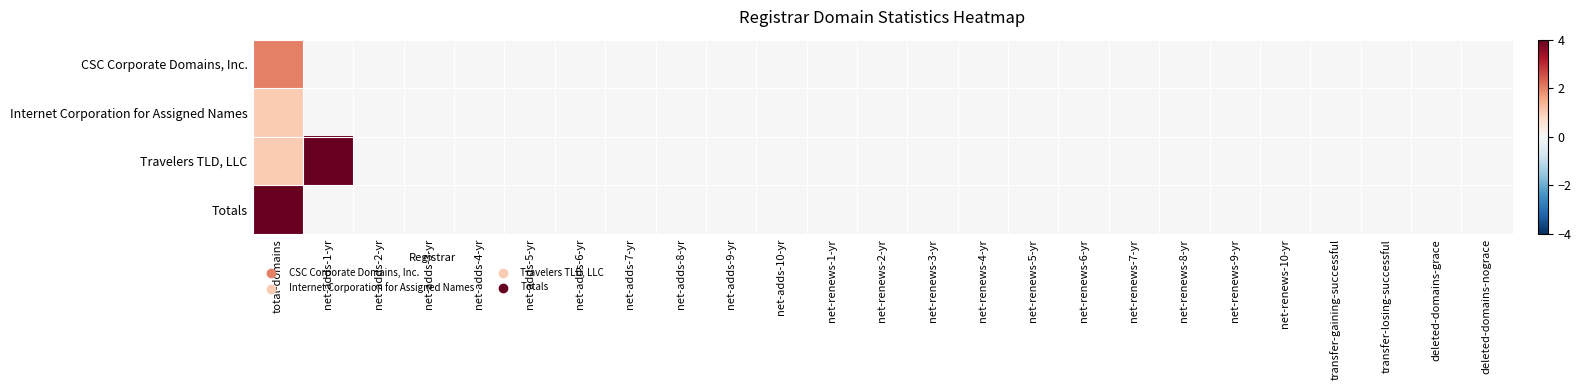

List the series in order of their peak value, highest first.

Travelers TLD, LLC, Totals, CSC Corporate Domains, Inc., Internet Corporation for Assigned Names